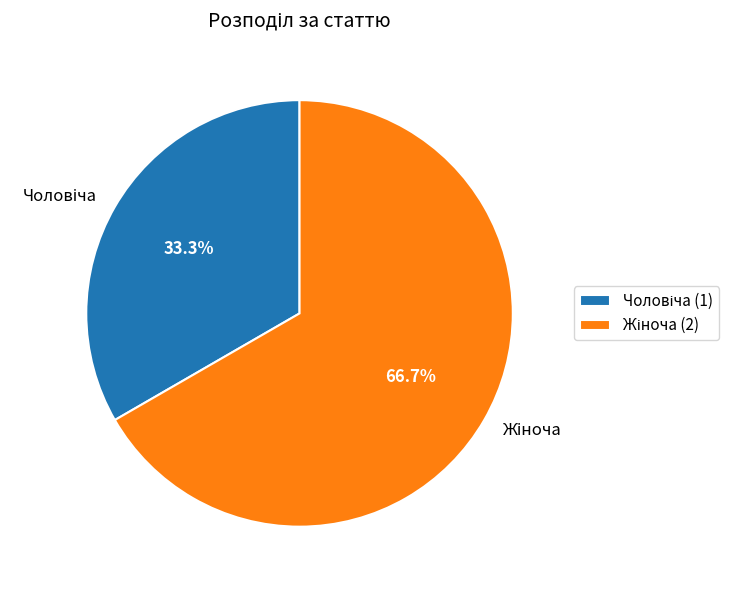

Is there a majority slice in this chart?

Yes